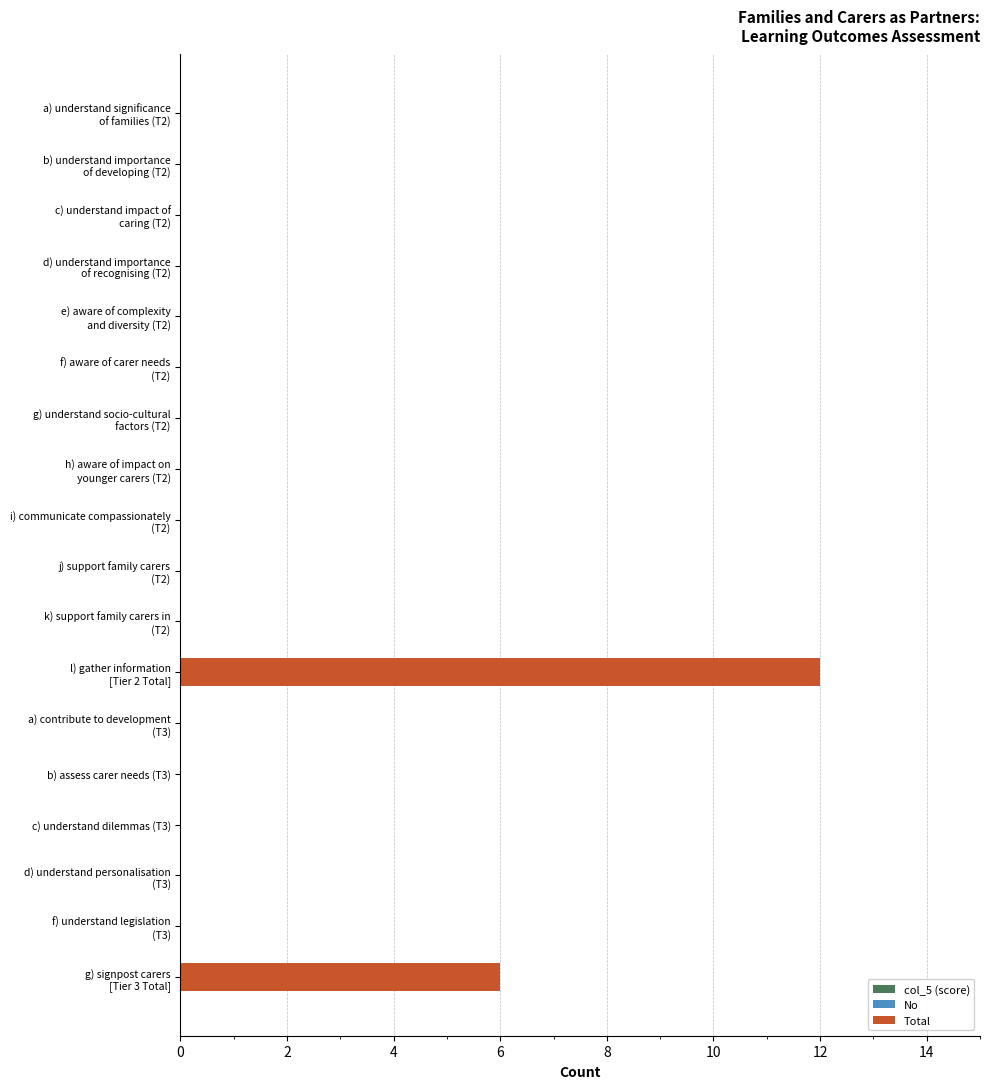

What is the greatest value displayed?

12